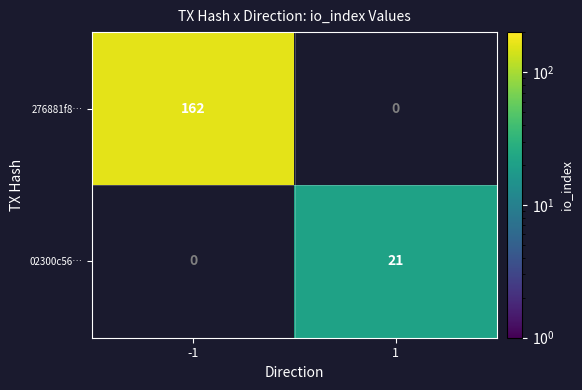

The 02300c56… series shows 21 at 1. True or false?

True